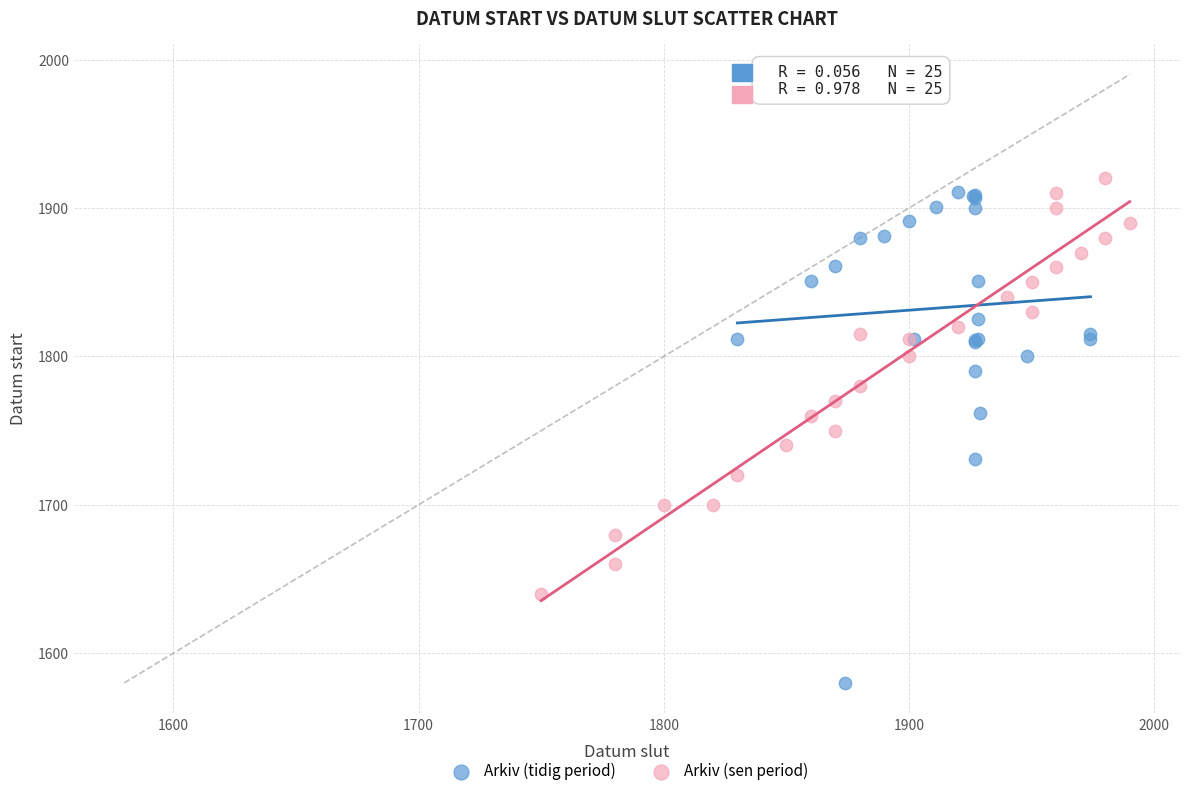

Which series contains the highest Y value?

Arkiv (sen period)